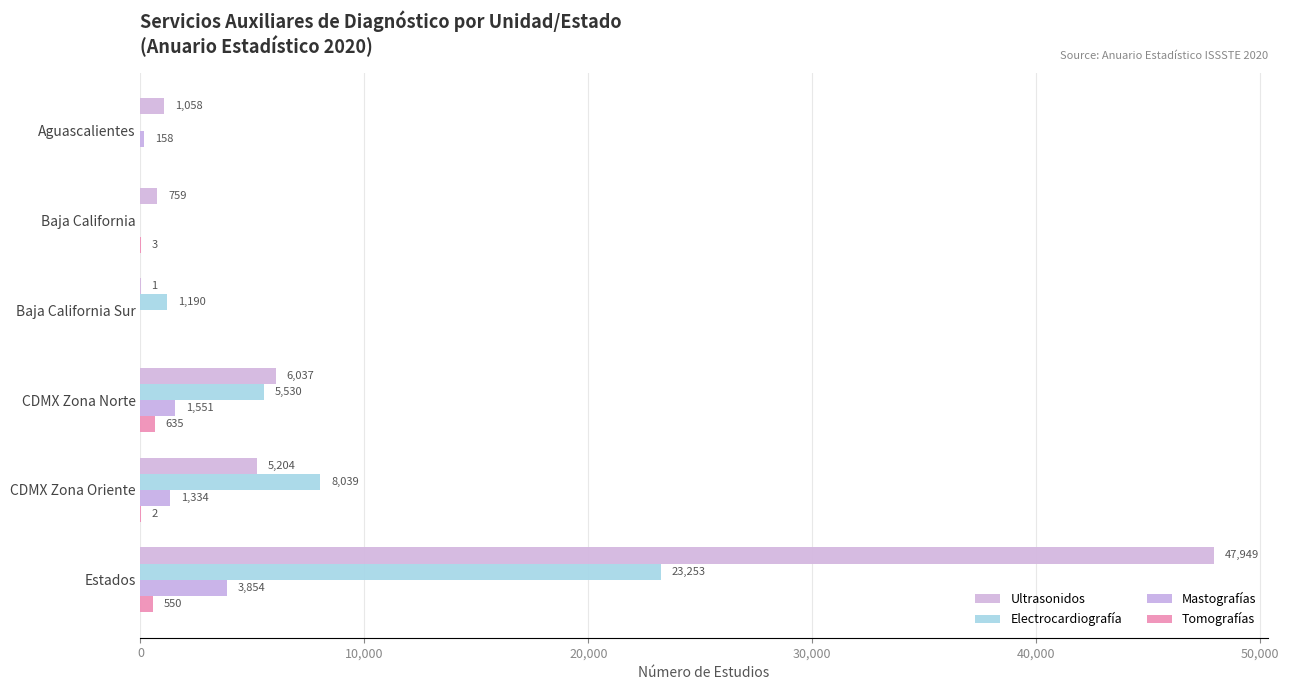

Which category has the highest value in the Ultrasonidos series?

Estados